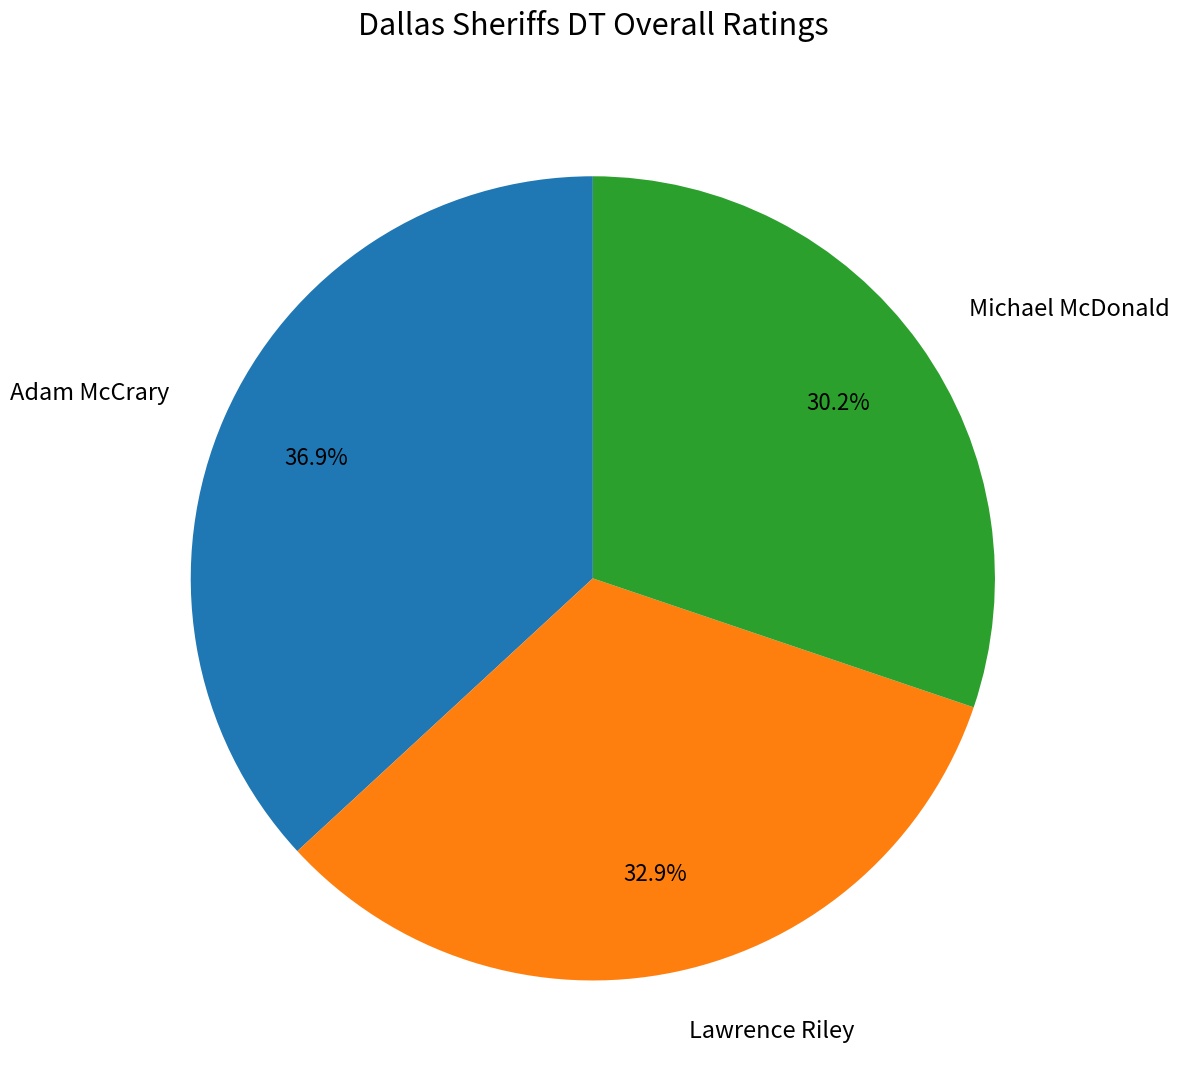

What is the ratio of the value at Lawrence Riley to the value at Michael McDonald?

1.1